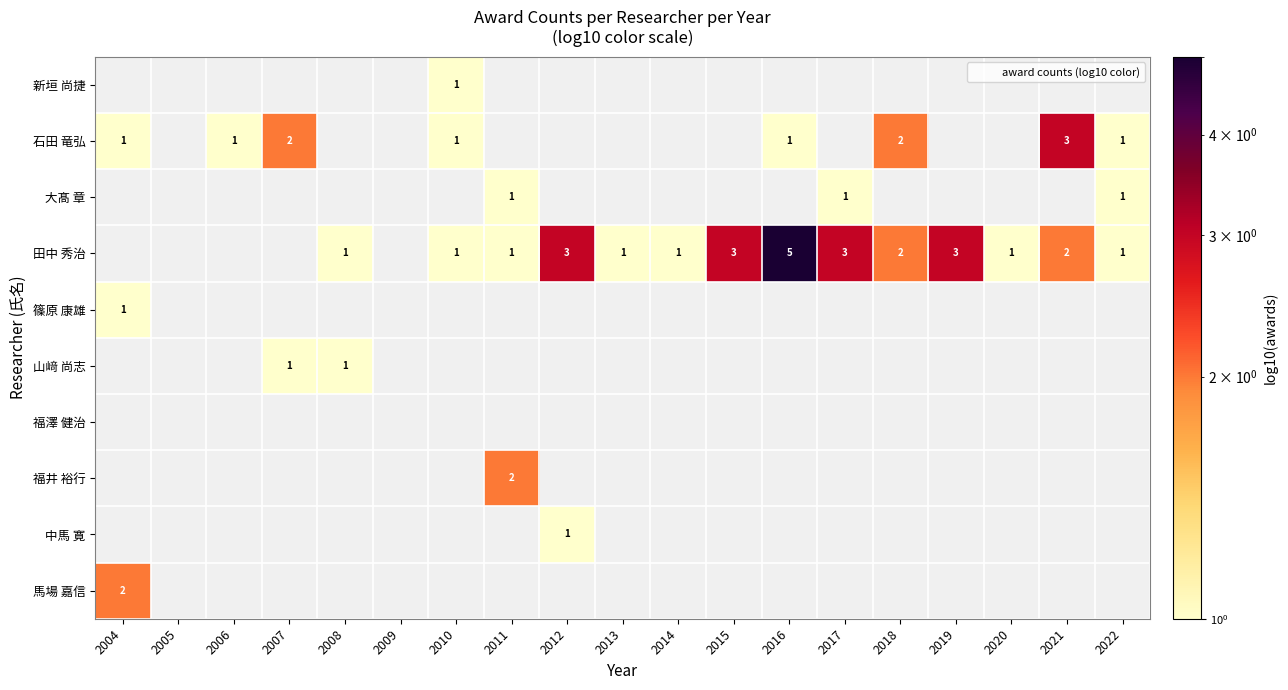

True or false: 田中 秀治 has a value of 1 at 2019.

False